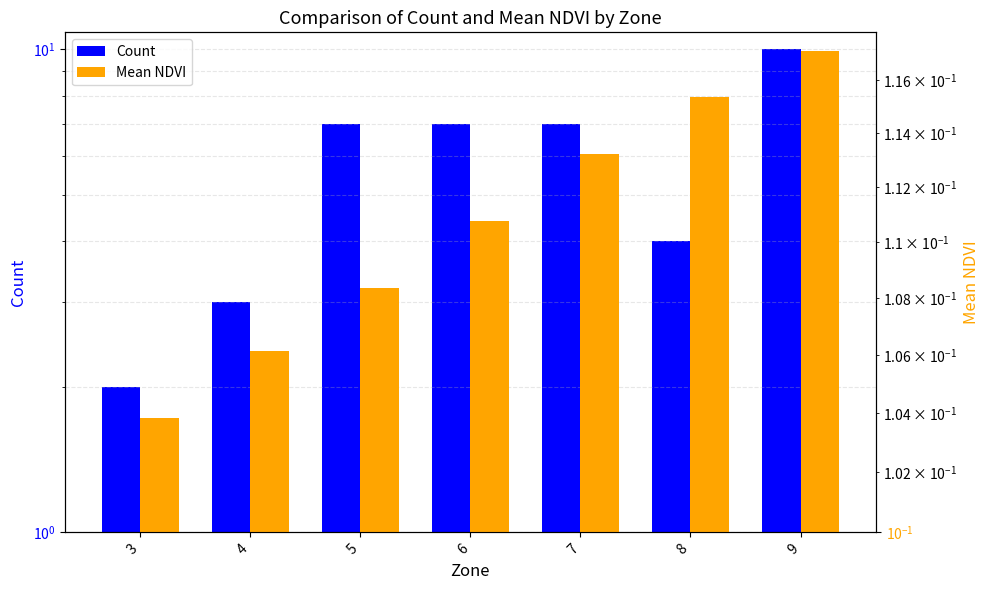

What is the value of the Count bar at the 6th from the left?

4.0